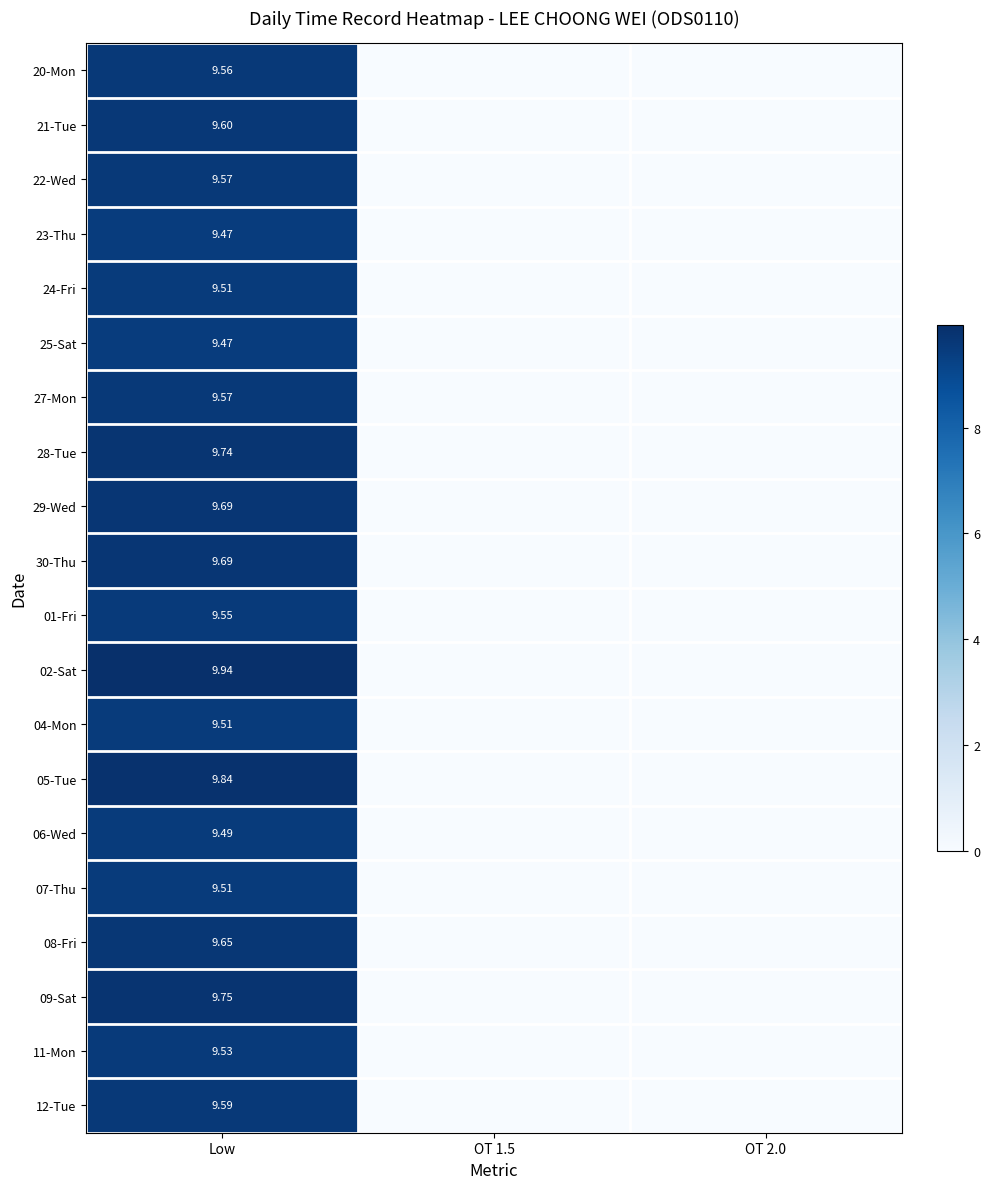

Read the 20-Mon value at Low.

9.6